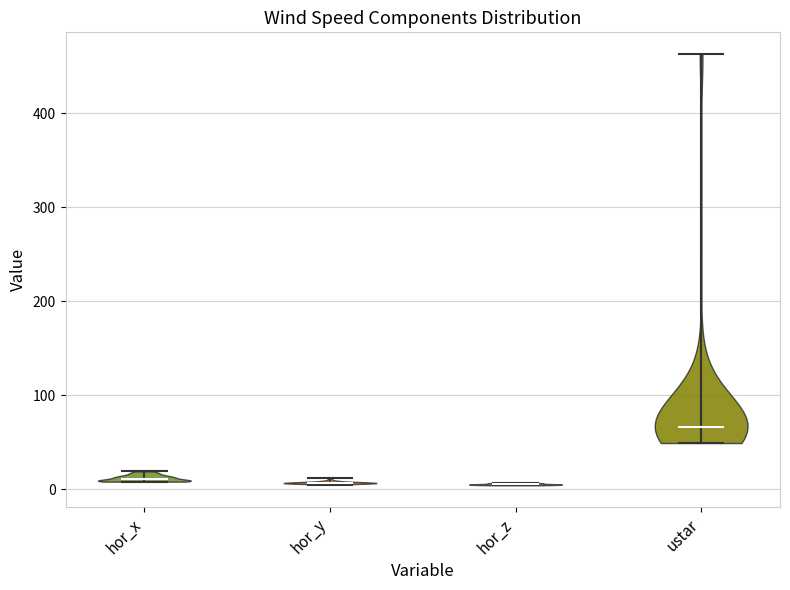

Reading left to right, read every violin against the y-axis: where its median line is, and the lowest and highest points it reaches. The values are not printed on the chart, so give them approximately, as read against the axis.

hor_x: median line 10, lowest point 10, highest point 20
hor_y: median line 10, lowest point 0, highest point 10
hor_z: median line 10, lowest point 0, highest point 10
ustar: median line 70, lowest point 50, highest point 460